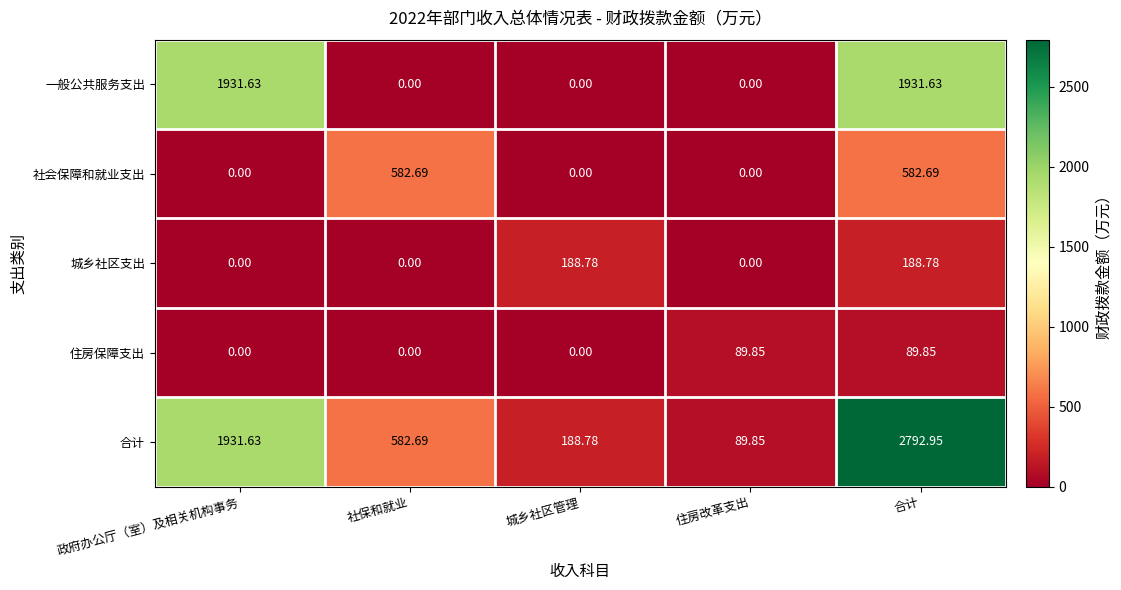

Which series has the widest spread of values?

合计